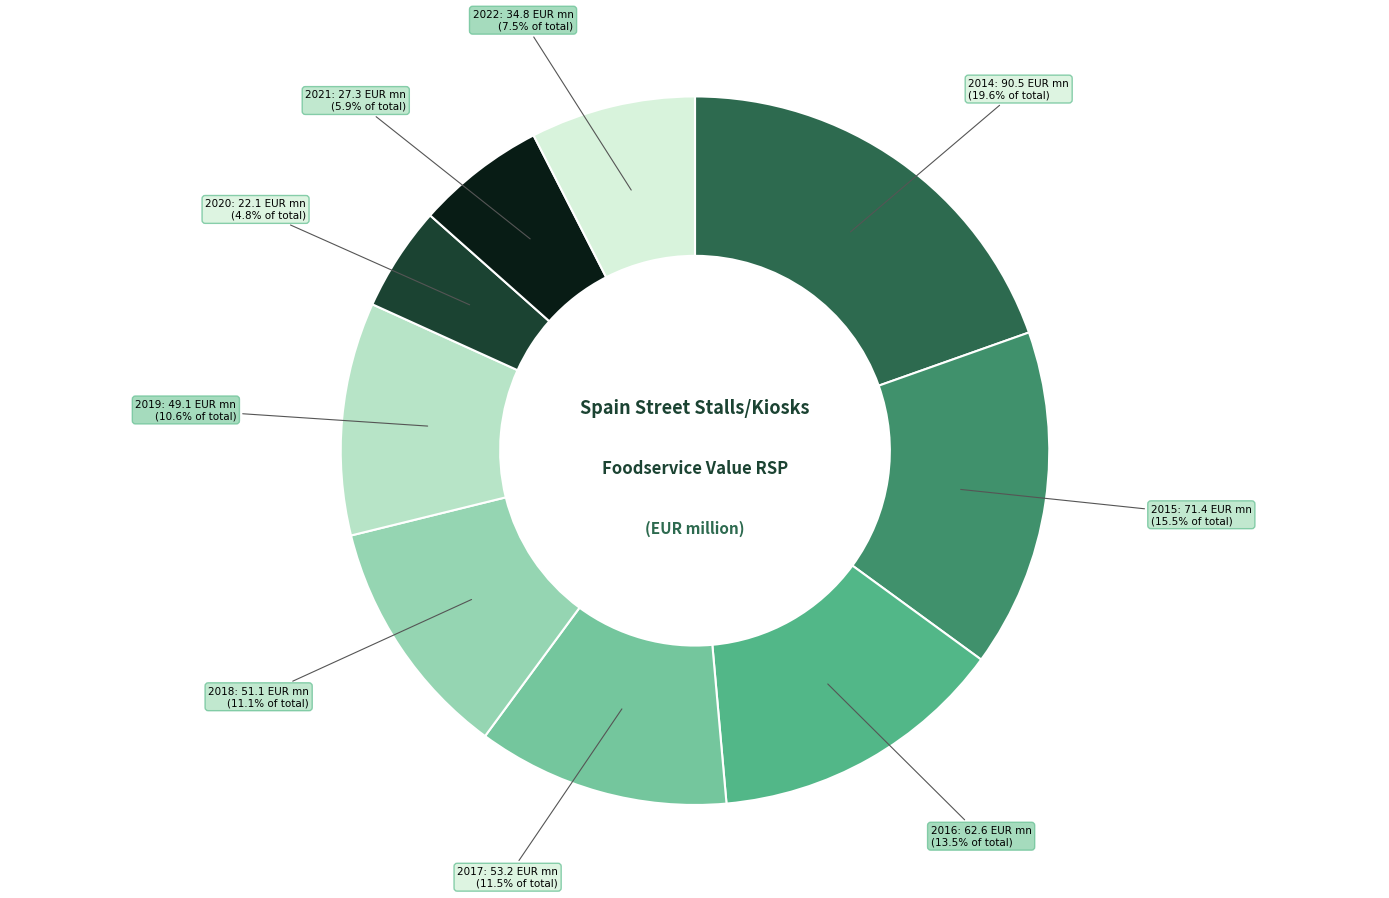

Is 2022 the majority of the pie?

No